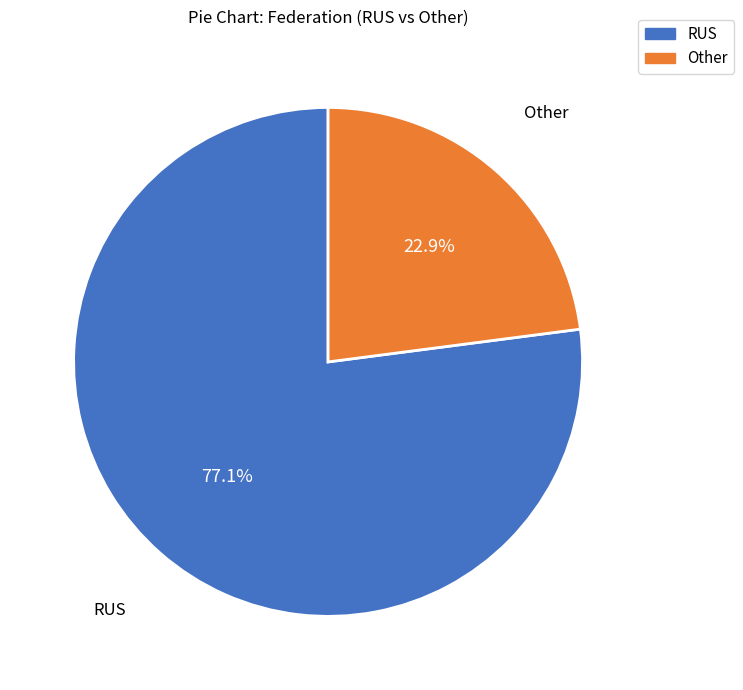

Which slice is the smallest?

Other